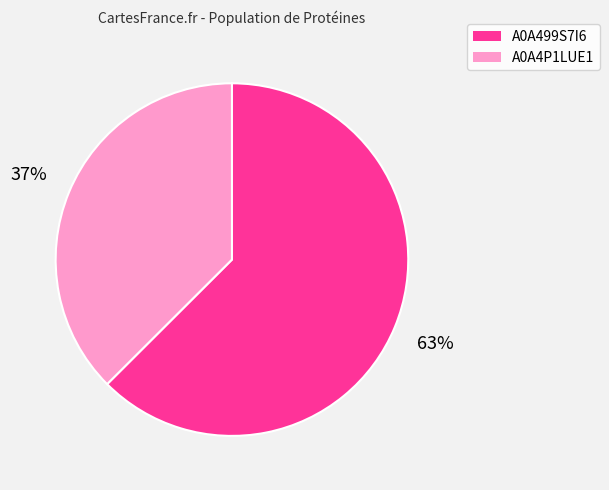

To the nearest percent, what portion does A0A499S7I6 represent?

63%